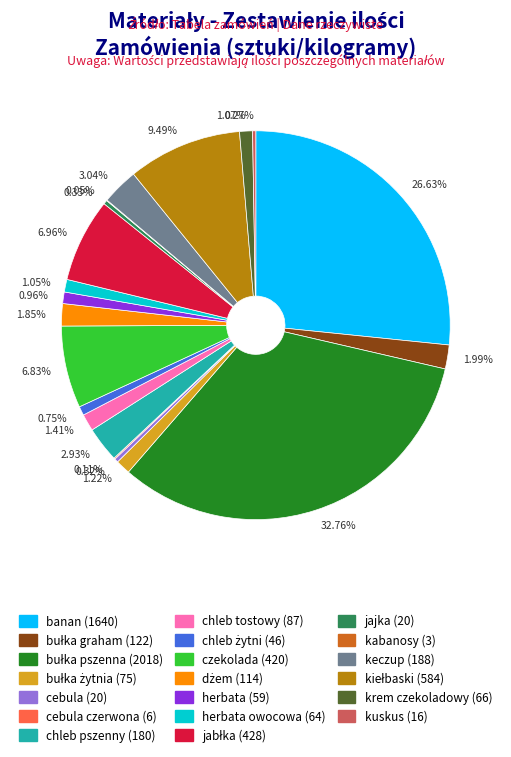

Is there a majority slice in this chart?

No